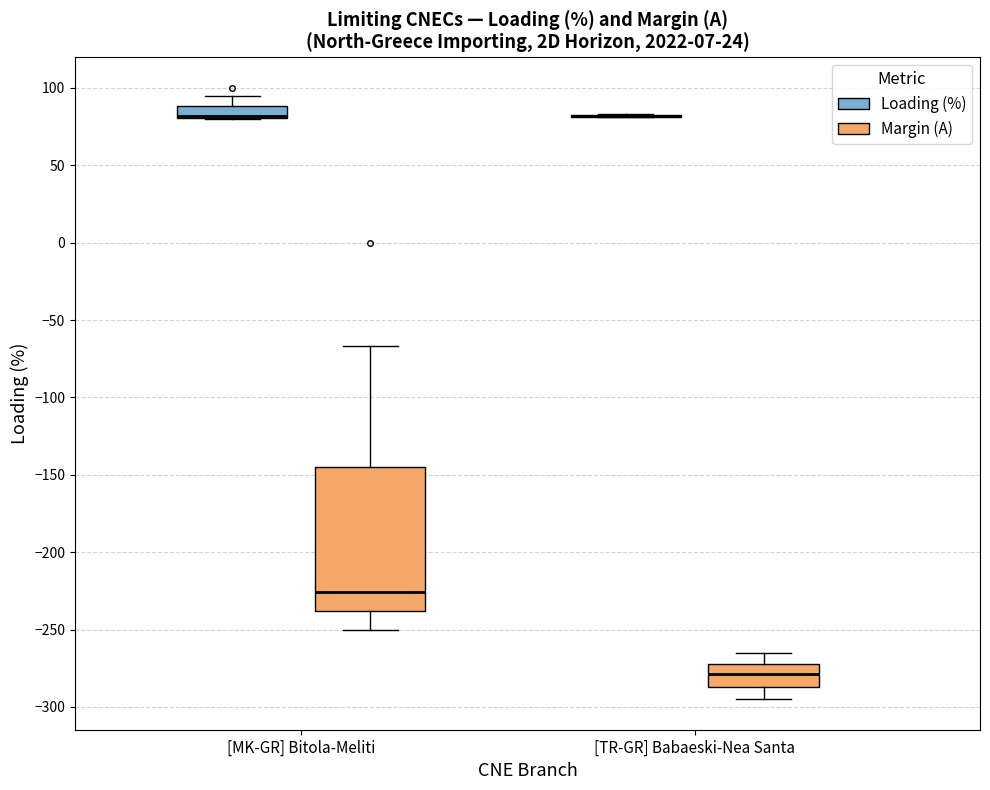

Reading left to right, read every box against the y-axis: the position of its median line, the range the box covers, and the ends of its whiskers. The values are not printed on the chart, so give them approximately, as read against the axis.

[MK-GR] Bitola-Meliti (Loading (%)): median 80 (drawn on the box's lower edge), box 80 to 90, whiskers 80 to 95
[MK-GR] Bitola-Meliti (Margin (A)): median -225, box -240 to -145, whiskers -250 to -65
[TR-GR] Babaeski-Nea Santa (Loading (%)): box collapsed to a line at 80, whiskers 80 to 85
[TR-GR] Babaeski-Nea Santa (Margin (A)): median -280, box -285 to -270, whiskers -295 to -265